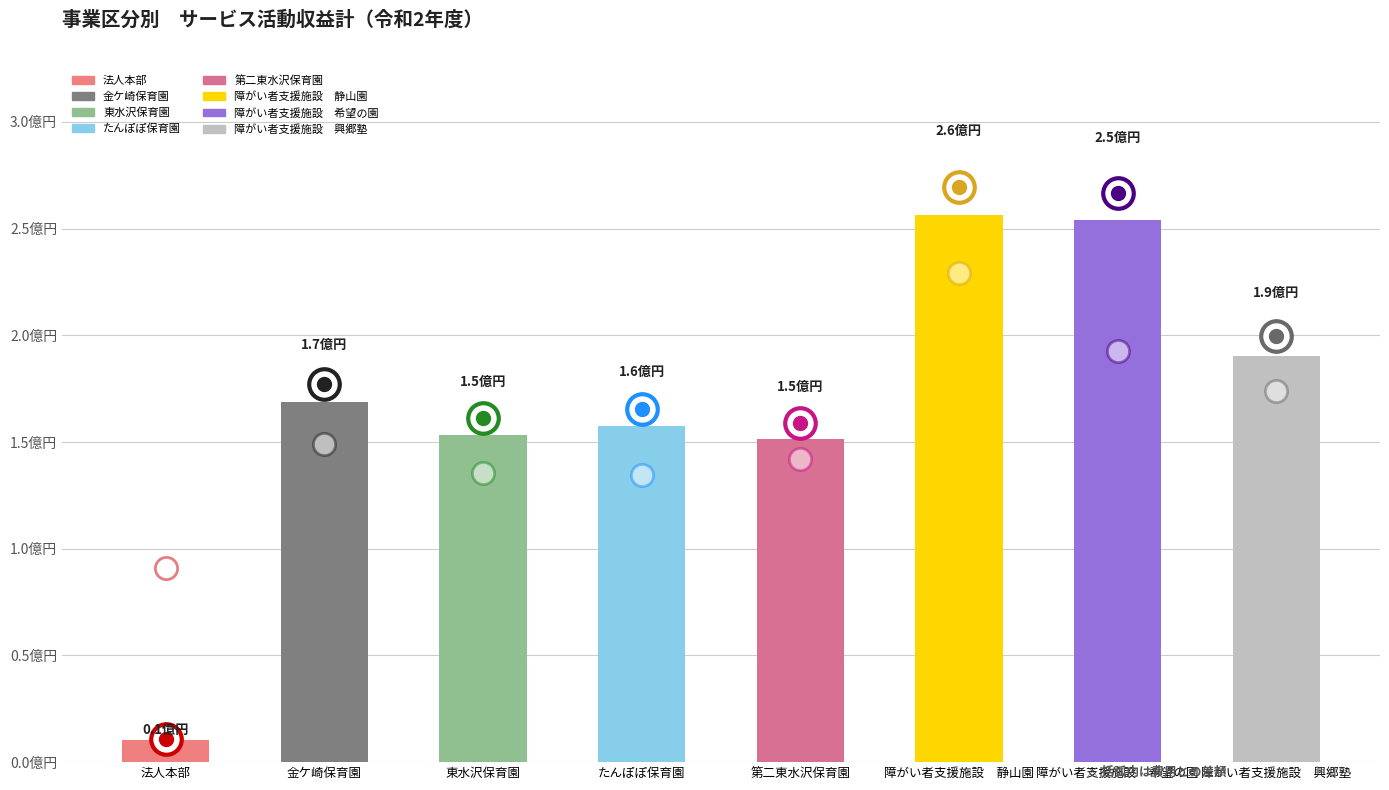

Is the value of サービス活動収益計 at たんぽぽ保育園 greater than the value of サービス活動費用計 at 金ケ崎保育園?

Yes